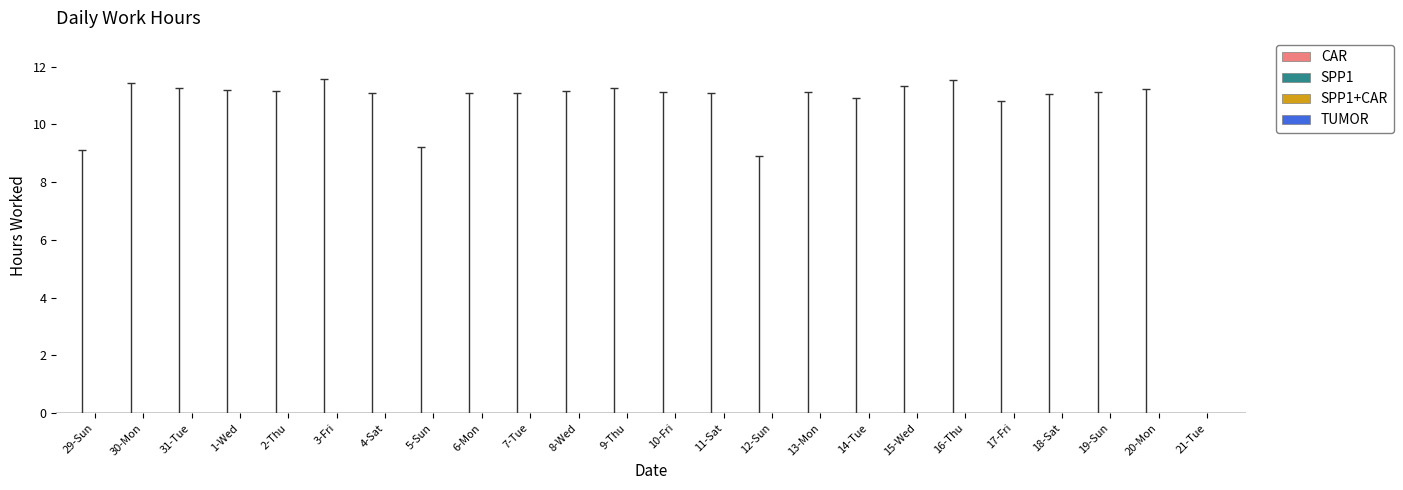

Reading right to left, what are all the values shown in this chart?

CAR: 0.0	11.2	11.1	11.1	10.8	11.5	11.3	10.9	11.1	8.9	11.1	11.1	11.3	11.2	11.1	11.1	9.2	11.1	11.6	11.2	11.2	11.3	11.4	9.1
SPP1: 0.0	0.0	0.0	0.0	0.0	0.0	0.0	0.0	0.0	0.0	0.0	0.0	0.0	0.0	0.0	0.0	0.0	0.0	0.0	0.0	0.0	0.0	0.0	0.0
SPP1+CAR: 0.0	0.0	0.0	0.0	0.0	0.0	0.0	0.0	0.0	0.0	0.0	0.0	0.0	0.0	0.0	0.0	0.0	0.0	0.0	0.0	0.0	0.0	0.0	0.0
TUMOR: 0.0	0.0	0.0	0.0	0.0	0.0	0.0	0.0	0.0	0.0	0.0	0.0	0.0	0.0	0.0	0.0	0.0	0.0	0.0	0.0	0.0	0.0	0.0	0.0